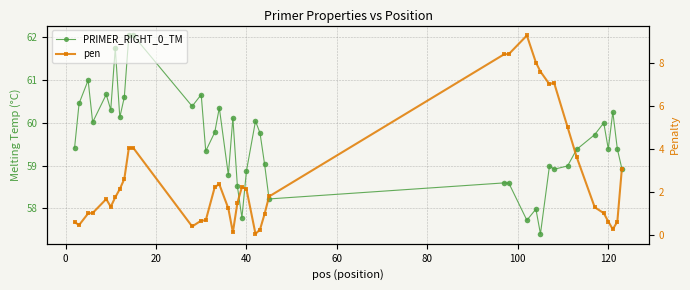

Reading left to right, what are all the values shown in this chart?

PRIMER_RIGHT_0_TM: 59.4	60.5	61.0	60.0	60.7	60.3	61.7	60.1	60.6	62.0	62.0	60.4	60.7	59.3	59.8	60.3	58.8	60.1	58.5	57.8	58.9	60.0	59.8	59.0	58.2	58.6	58.6	57.7	58.0	57.4	59.0	58.9	59.0	59.4	59.7	60.0	59.4	60.3	59.4	58.9
pen: 0.6	0.5	1.0	1.0	1.7	1.3	1.7	2.1	2.6	4.0	4.0	0.4	0.7	0.7	2.2	2.3	1.2	0.1	1.5	2.2	2.1	0.0	0.2	1.0	1.8	8.4	8.4	9.3	8.0	7.6	7.0	7.1	5.0	3.6	1.3	1.0	0.6	0.3	0.6	3.1